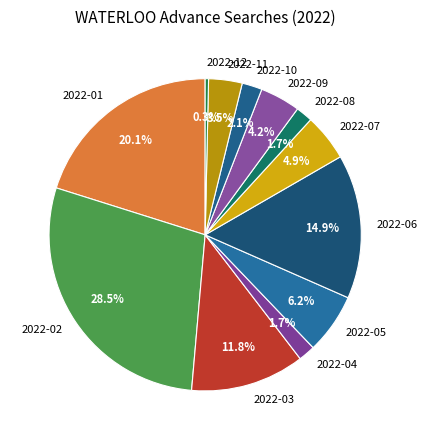

What is the total percentage of 2022-02 and 2022-01?

48.6%